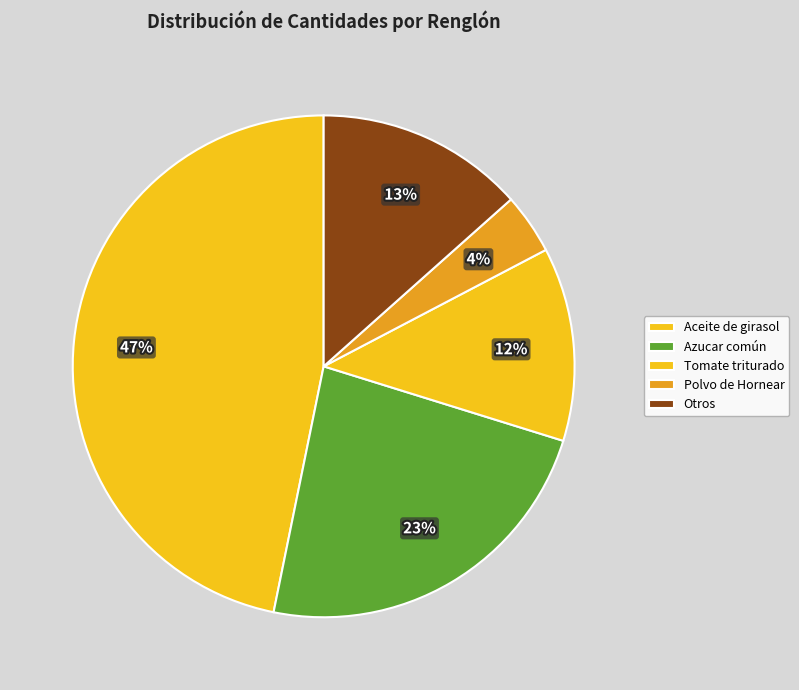

How many segments does this pie chart have?

5